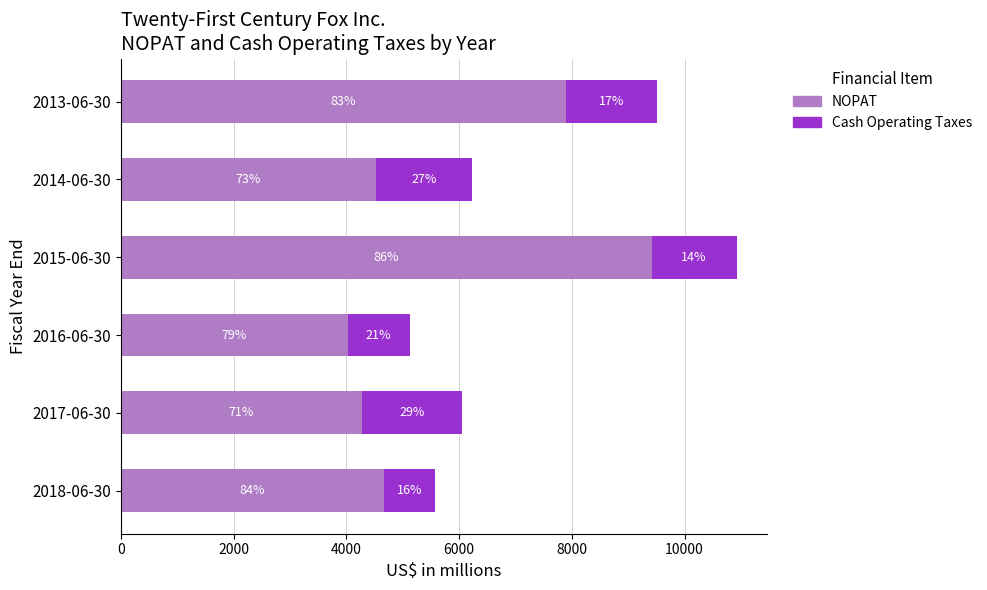

At how many categories does at least one series exceed 3833?

6